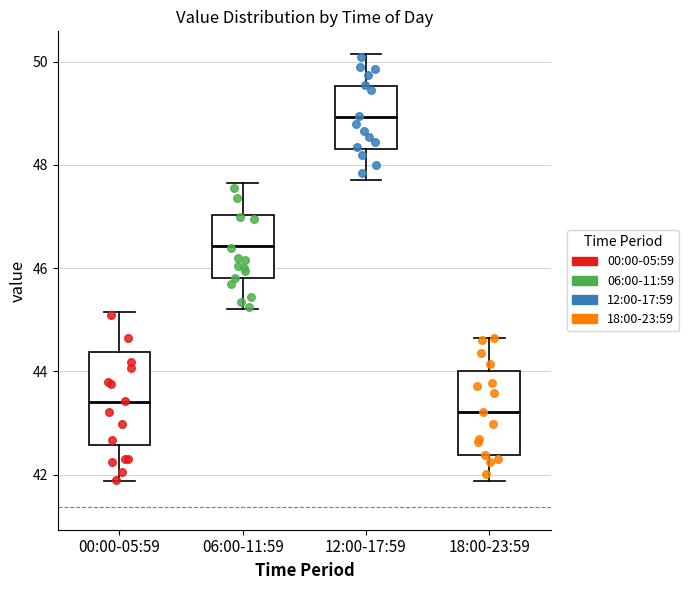

Where does the median line of the box for 12:00-17:59 sit on the y-axis? The values are not printed on the chart, so give them approximately, as read against the axis.

49.0